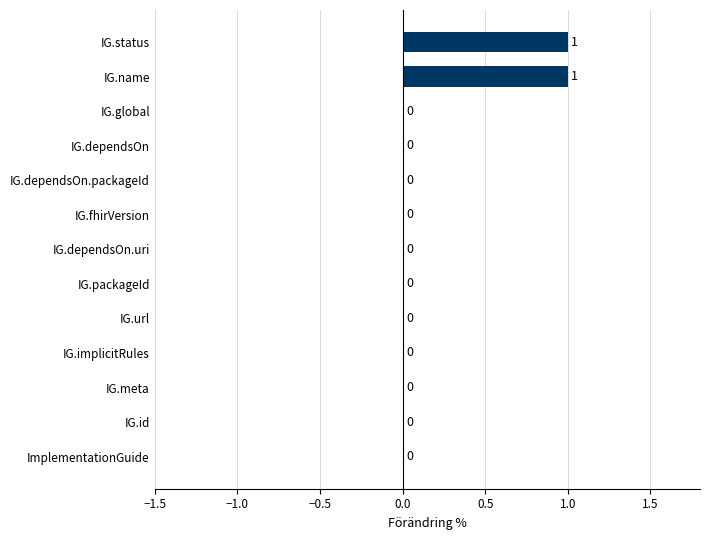

Is it true that the value at IG.meta is 0?

True